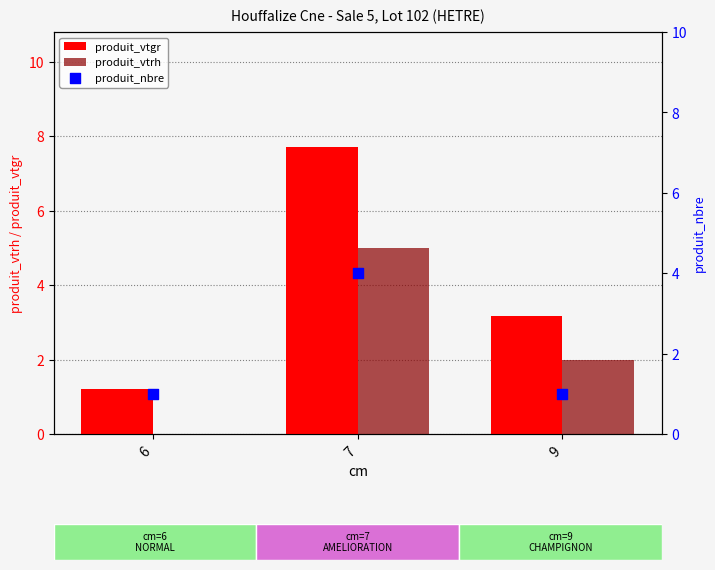

Is the value of produit_nbre at 9 greater than the value of produit_vtrh at 9?

No